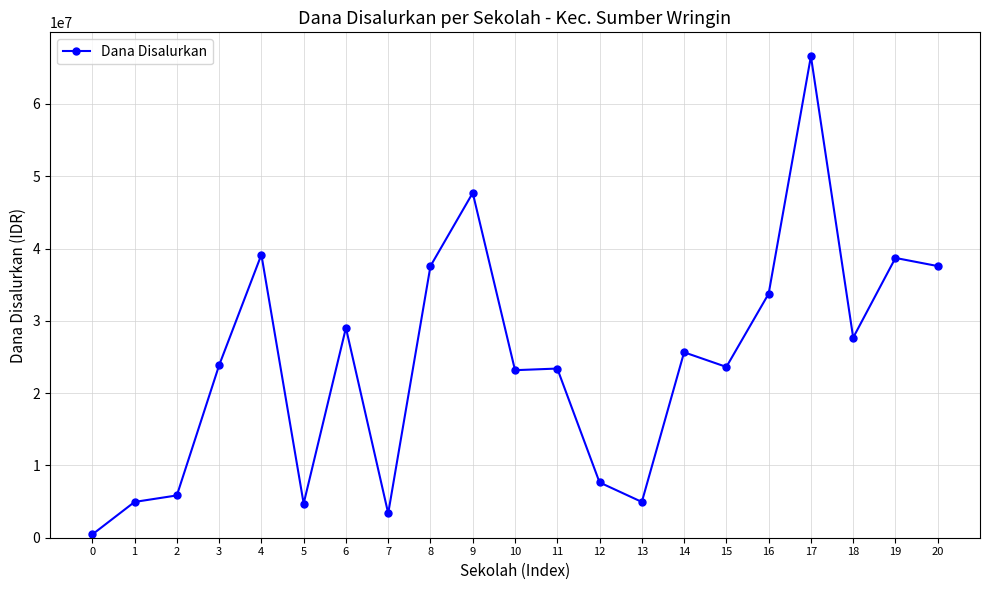

How many lines are shown in the chart?

1